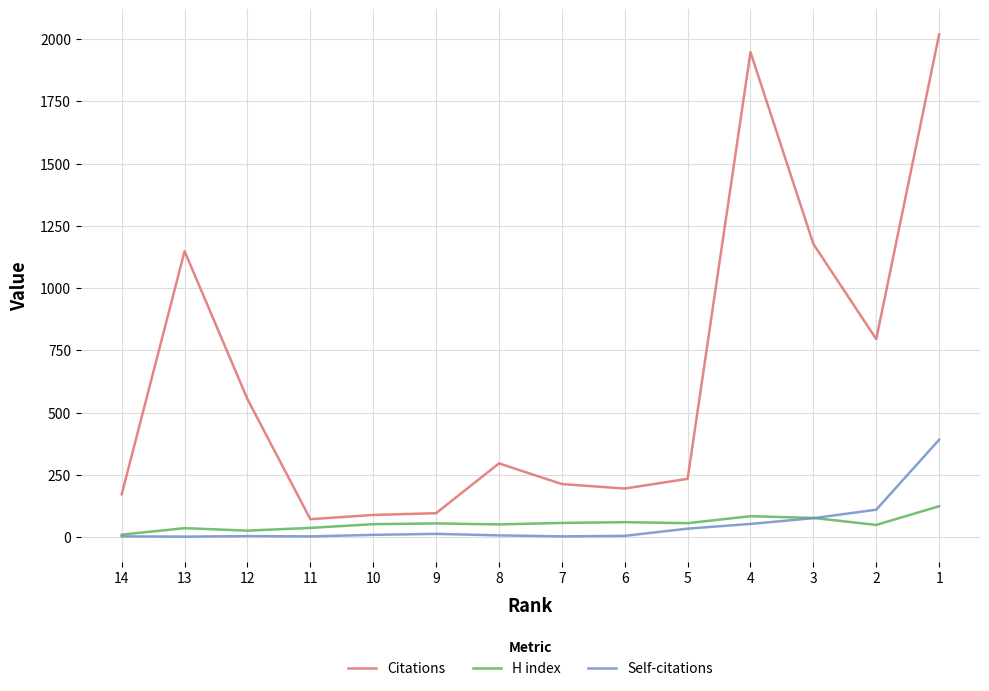

Reading right to left, transcribe all the data shown in this chart.

Citations: 2018	795	1177	1947	234	195	213	296	96	89	72	554	1148	172
H index: 124	49	77	84	56	60	57	51	55	52	37	26	36	10
Self-citations: 391	110	76	53	34	5	3	7	13	9	3	4	2	3